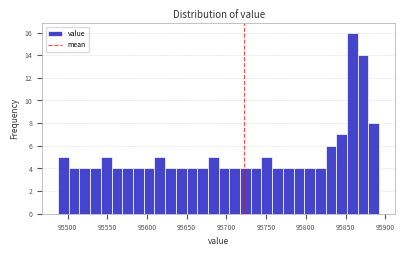

Read against the x-axis, roughly where is the centre of the tallest bar?

95860